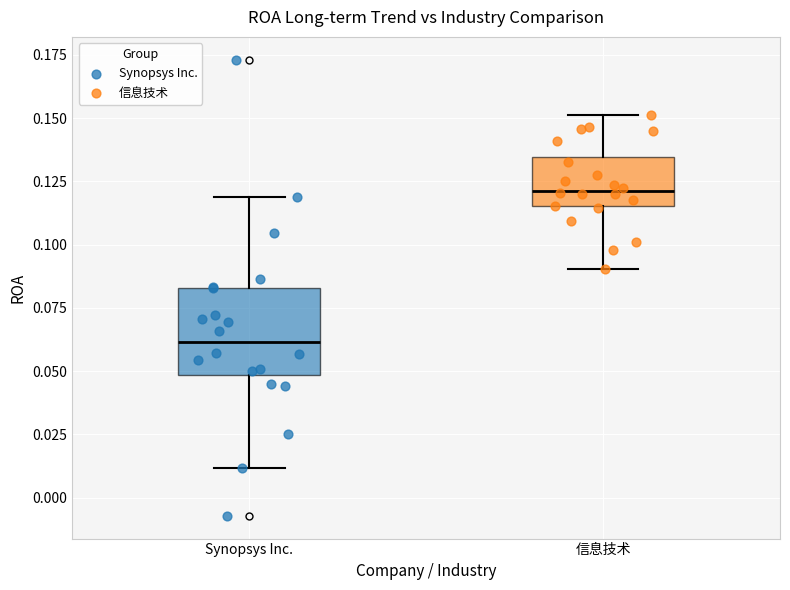

Where is the upper edge of the box for Synopsys Inc. on the y-axis? The values are not printed on the chart, so give them approximately, as read against the axis.

0.085